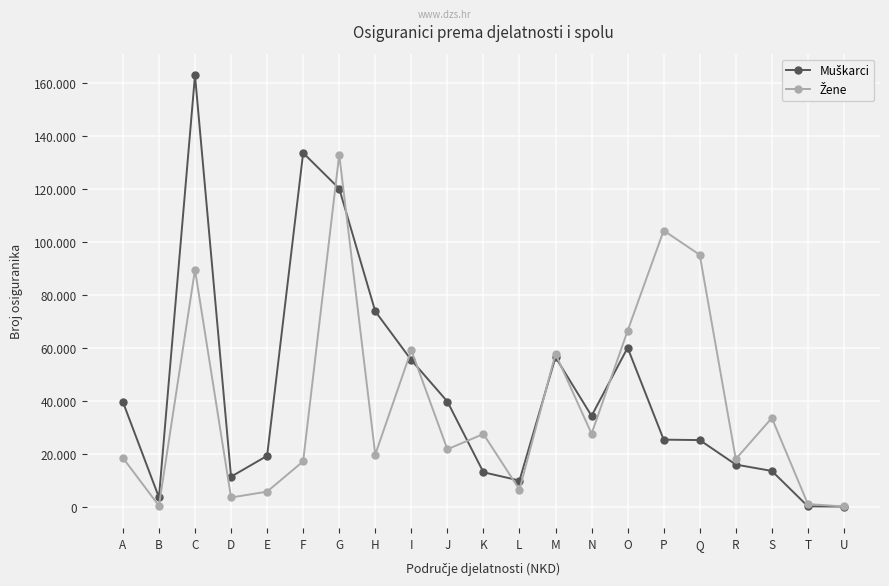

At how many categories does at least one series exceed 75240?

5